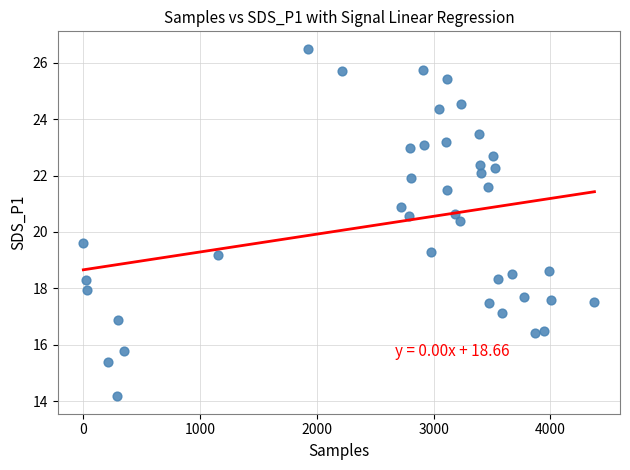

What is the range of Y values (max minus min)?

12.3